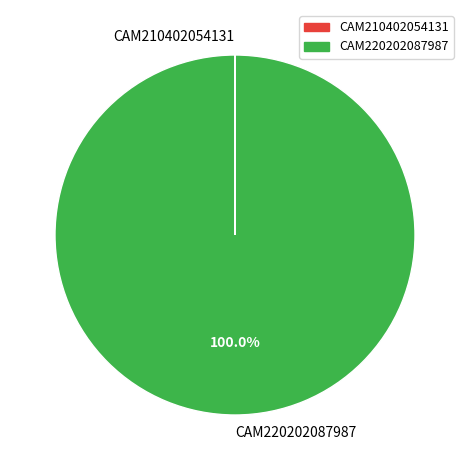

Does any single category account for the majority?

Yes